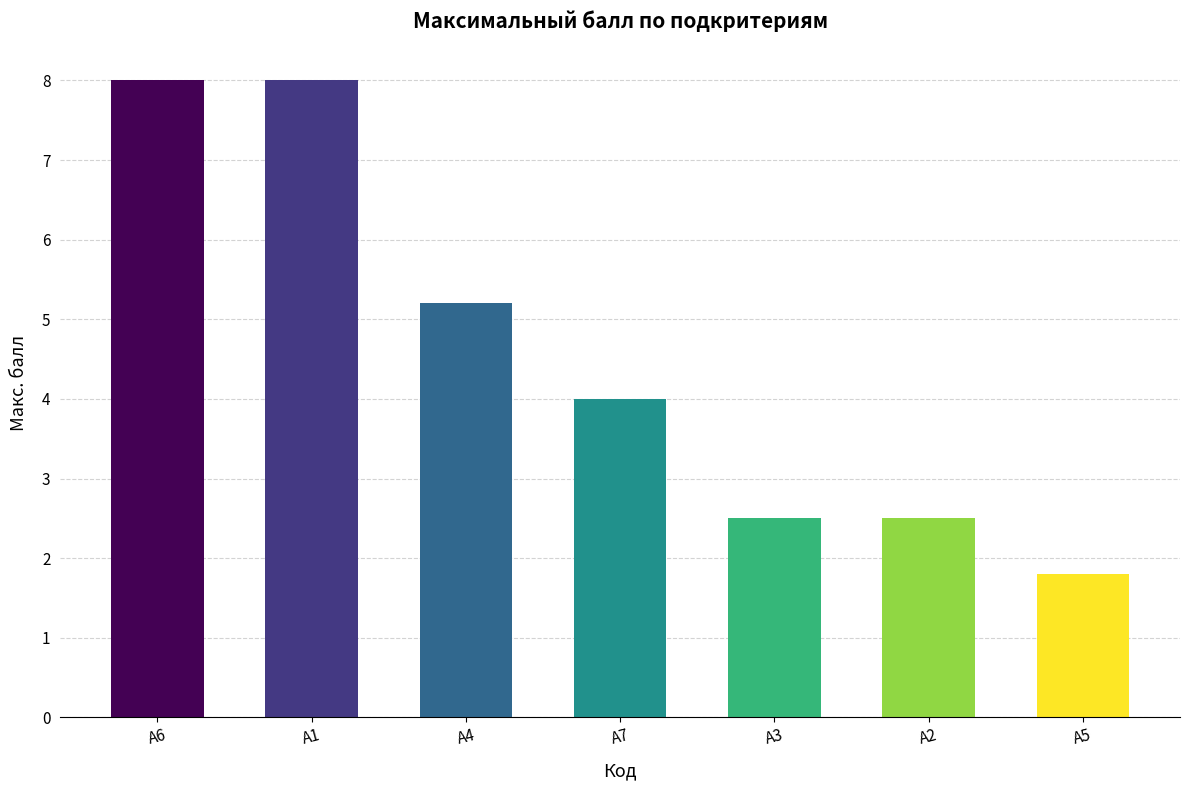

Which category has the lowest value across all series?

А5